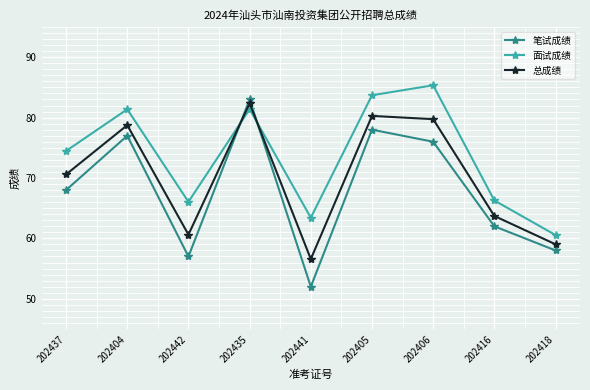

What is the difference between the highest and lowest values at 202441?

11.4